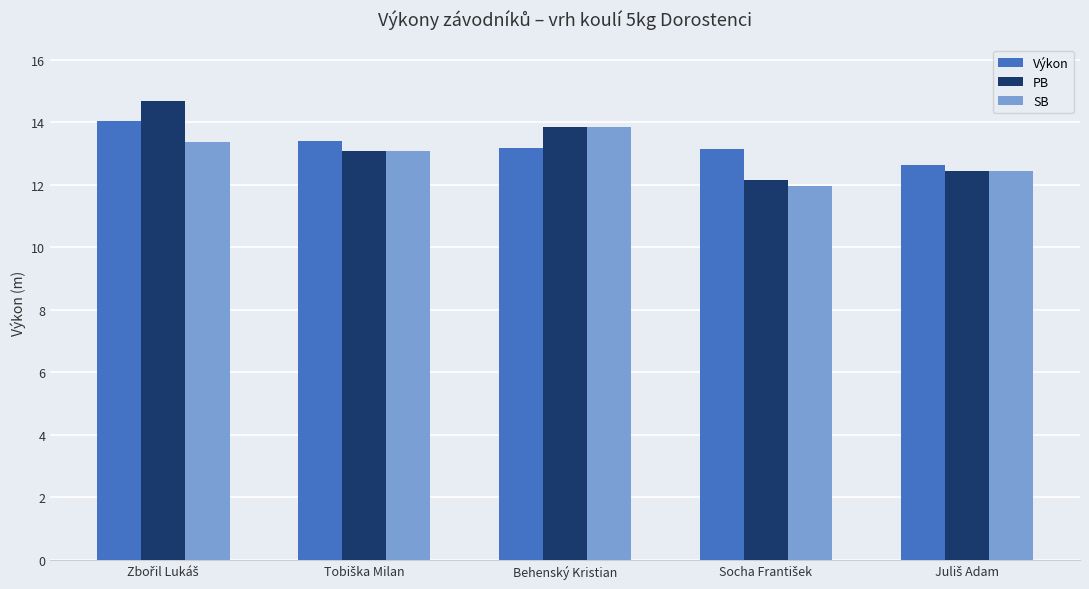

Which series has the widest spread of values?

PB